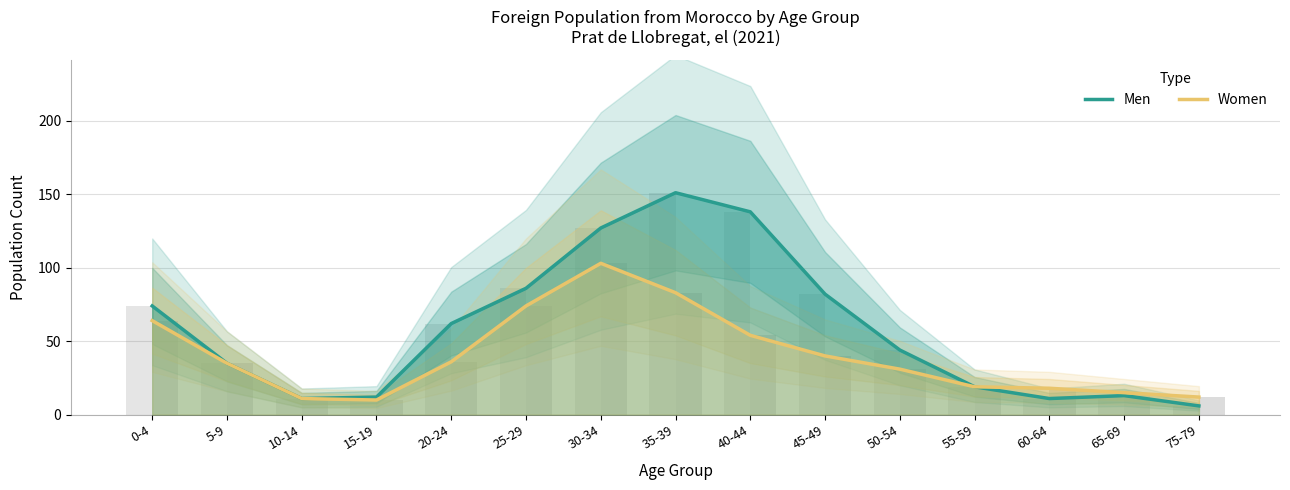

What is the approximate value of Men at 50-54?

44